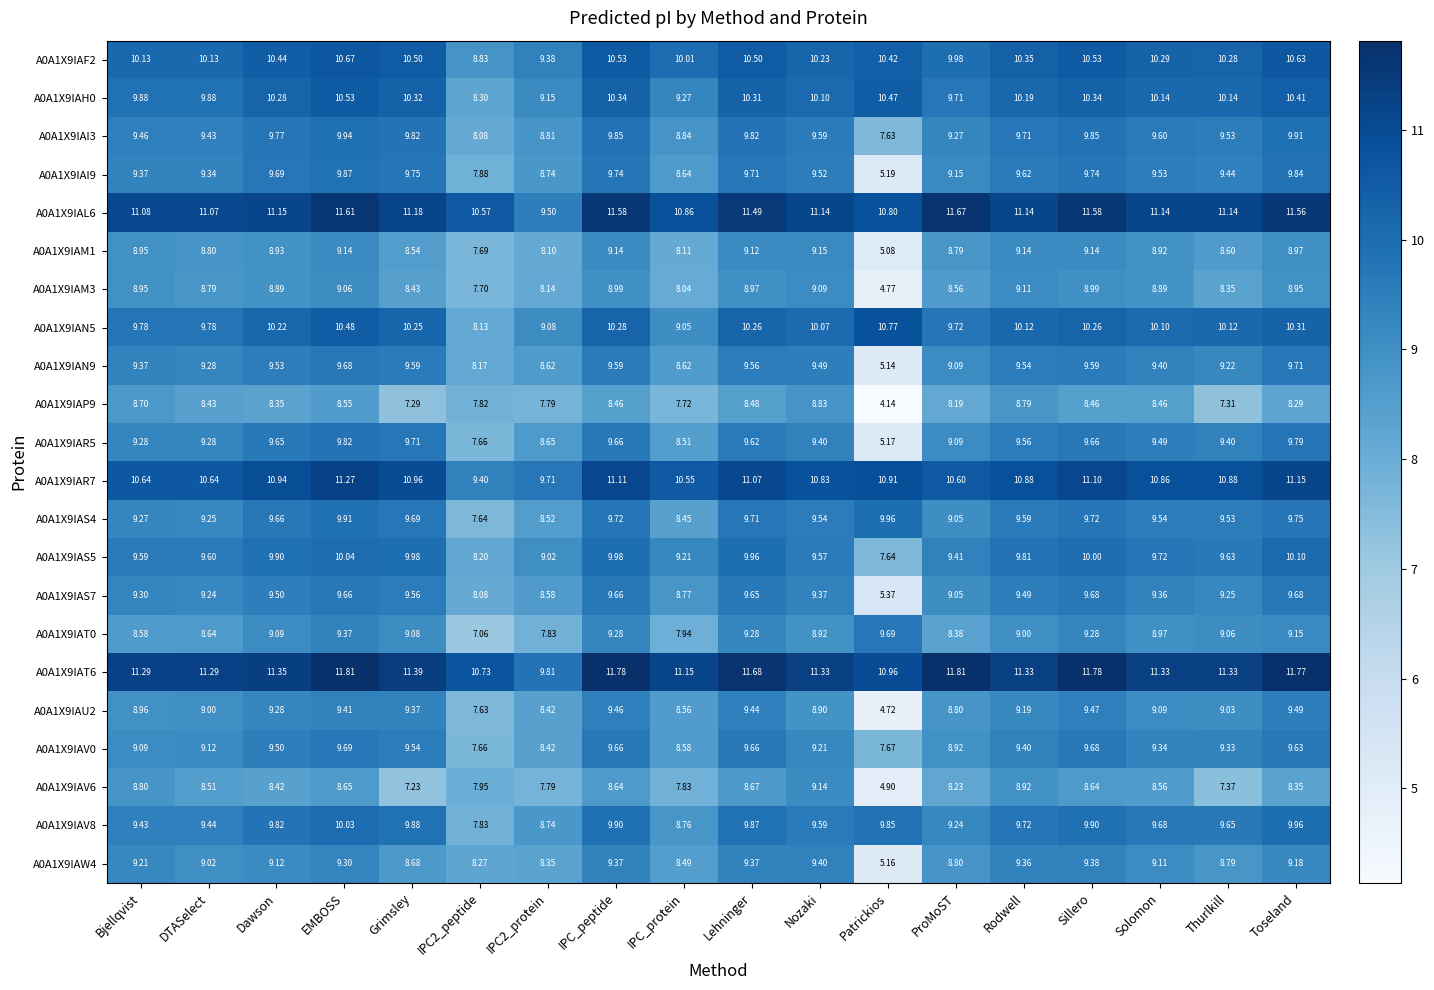

Is the value of A0A1X9IAN9 at Solomon greater than the value of A0A1X9IAP9 at Patrickios?

Yes